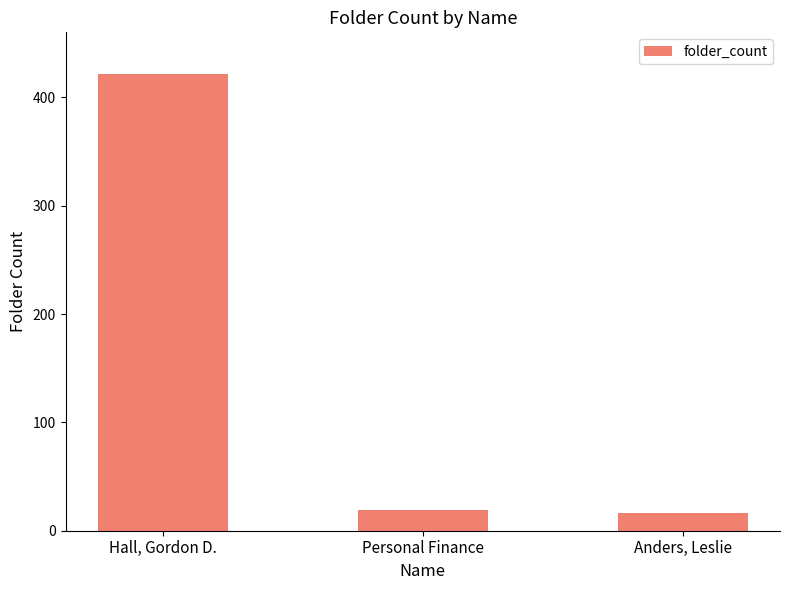

Where does the data first go above 19?

Hall, Gordon D.